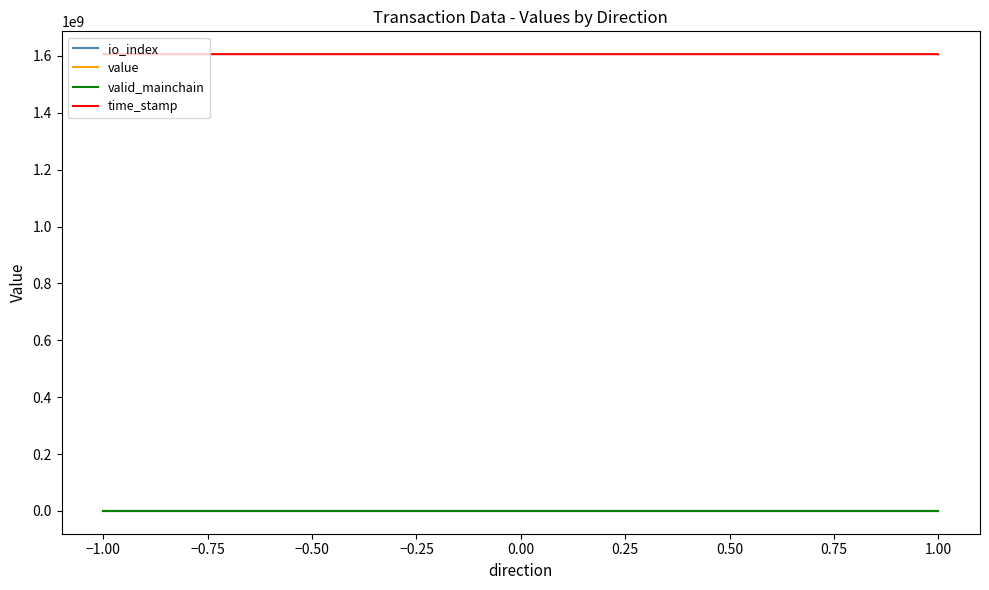

True or false: value has more than 0 points higher than both neighbors.

False